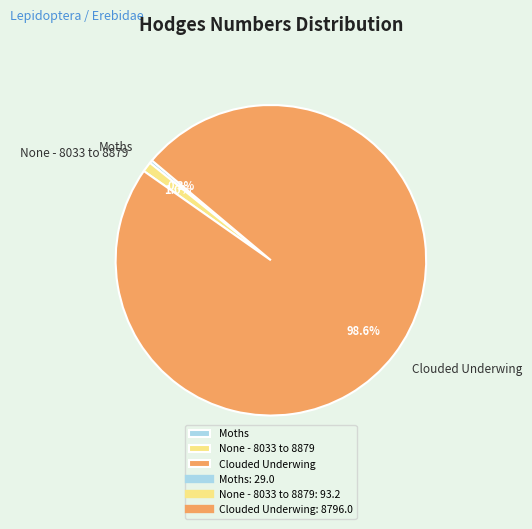

Which category has the biggest portion of the pie?

Clouded Underwing